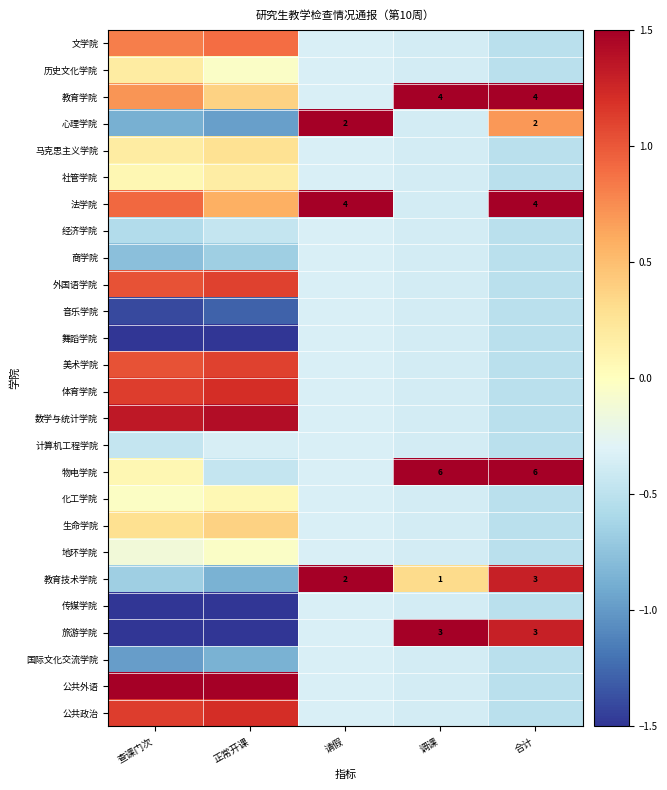

Which category has the highest value in the 社管学院 series?

正常开课